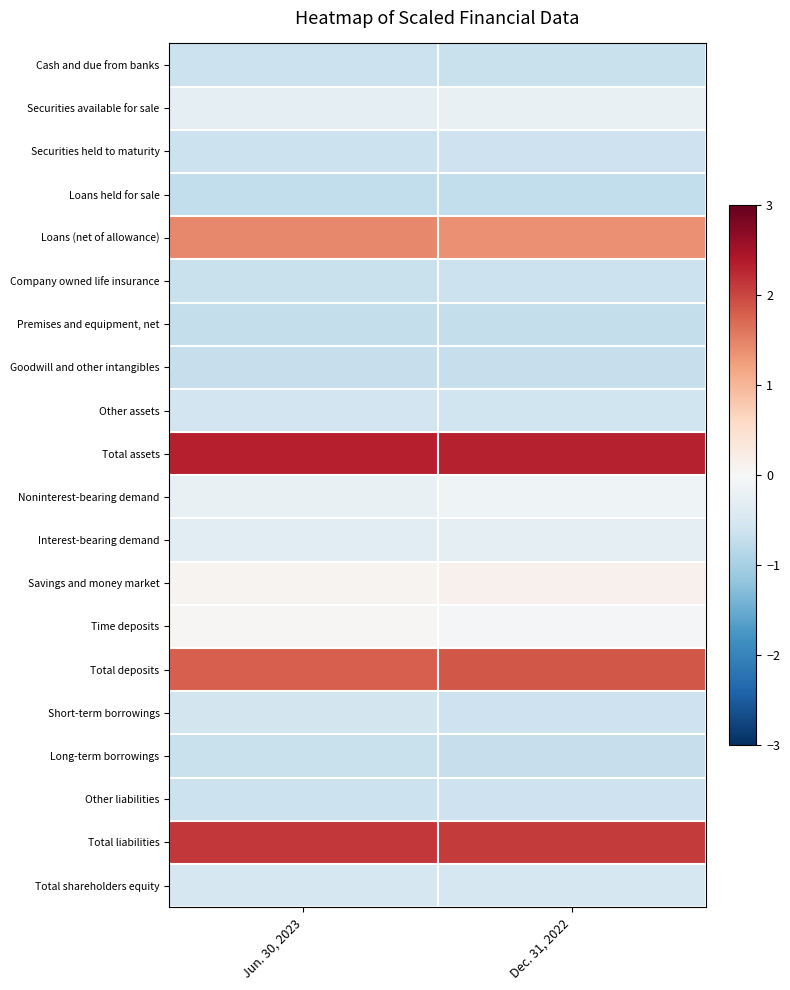

At which category is the sum across all series the highest?

Jun. 30, 2023